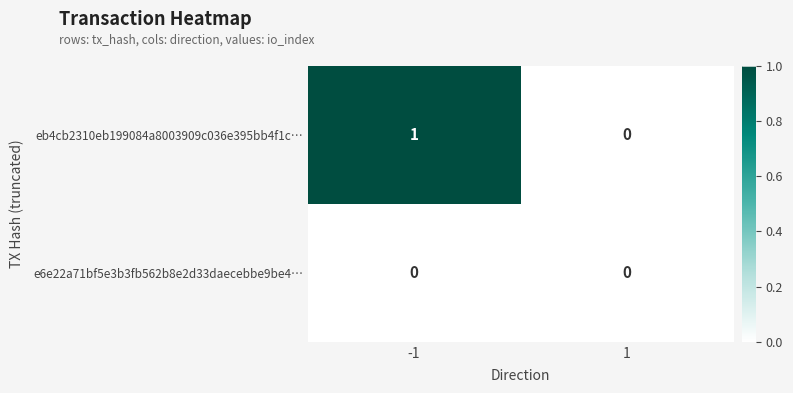

Which series has the widest spread of values?

eb4cb2310eb199084a8003909c036e395bb4f1c…